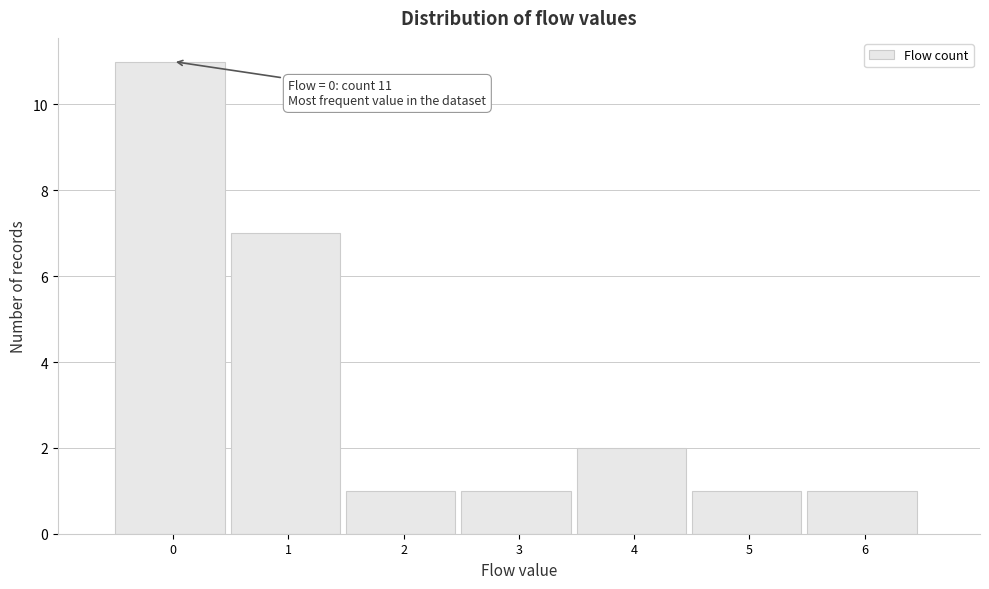

Reading left to right, transcribe all the data shown in this chart.

0=11	1=7	2=1	3=1	4=2	5=1	6=1